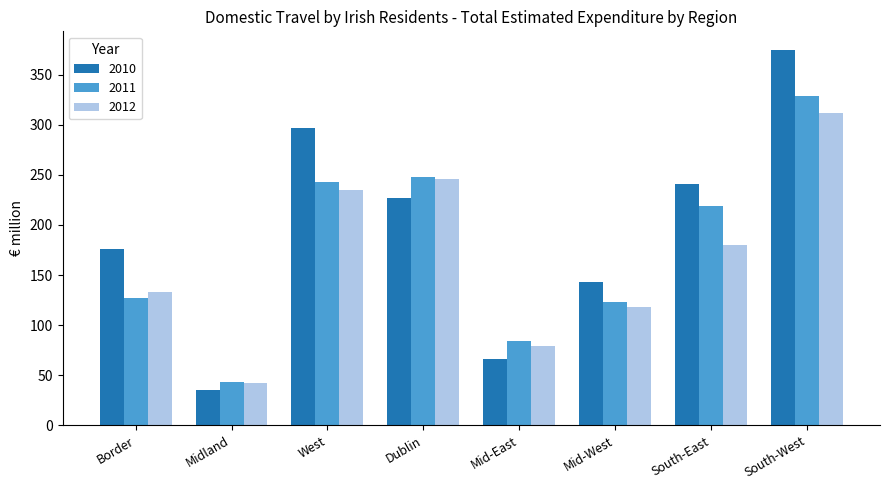

How many data points does each series have?

8